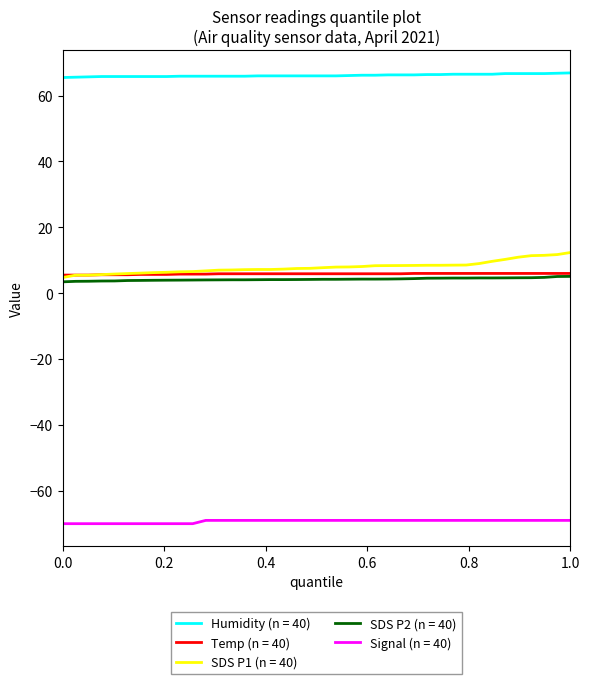

At how many categories does at least one series exceed 5?

40